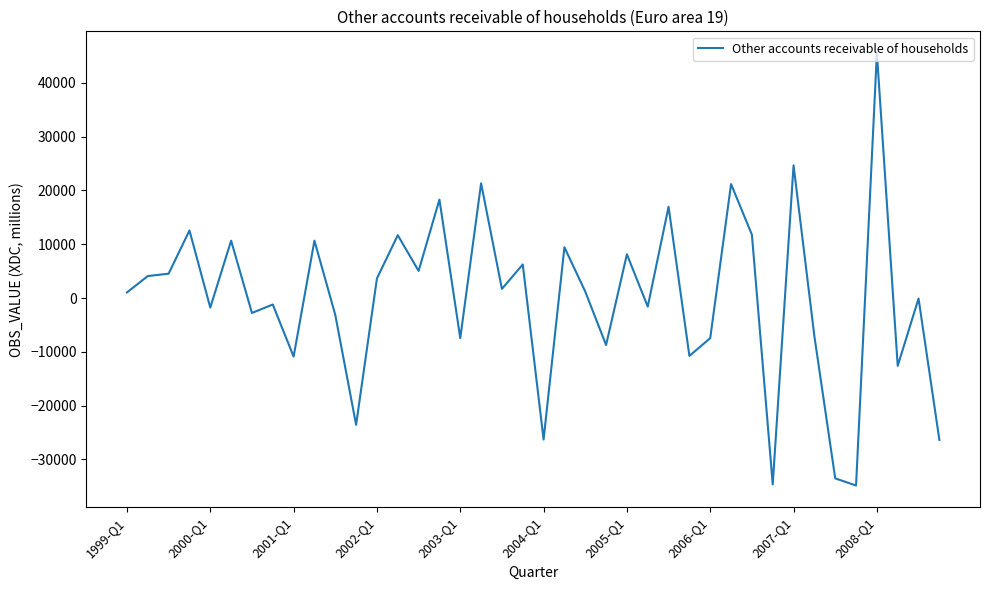

What is the difference between the maximum and minimum values?

80419.0